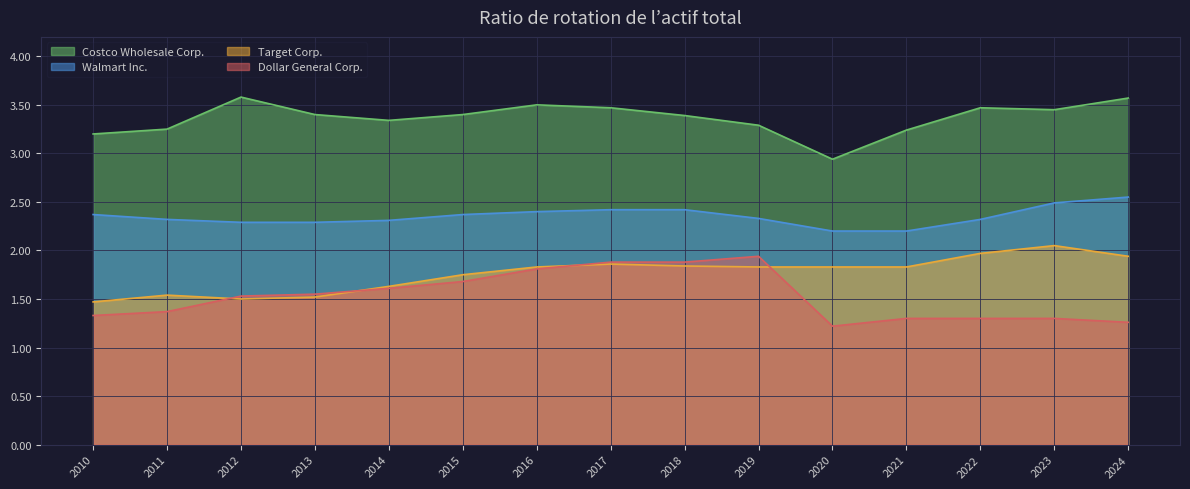

Which series has the widest spread of values?

Dollar General Corp.